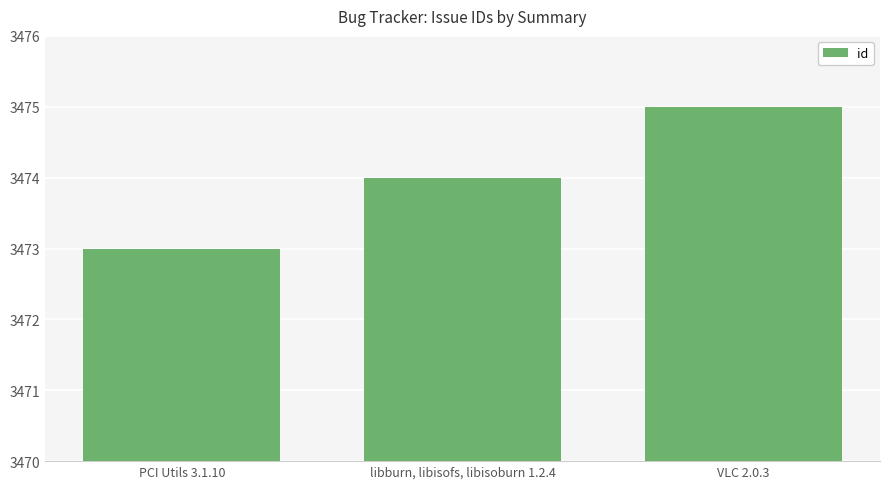

Which label corresponds to the smallest value in the chart?

PCI Utils 3.1.10